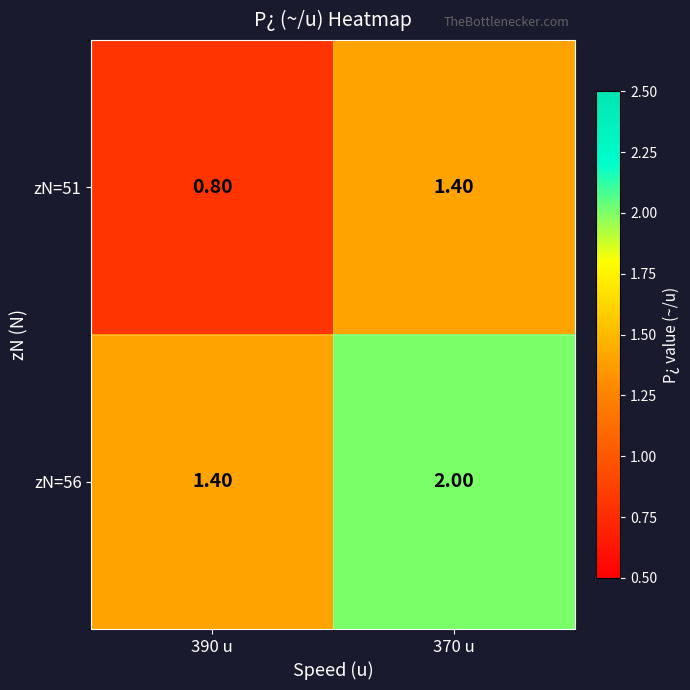

Is the value of zN=56 at 370 u greater than the value of zN=51 at 370 u?

Yes